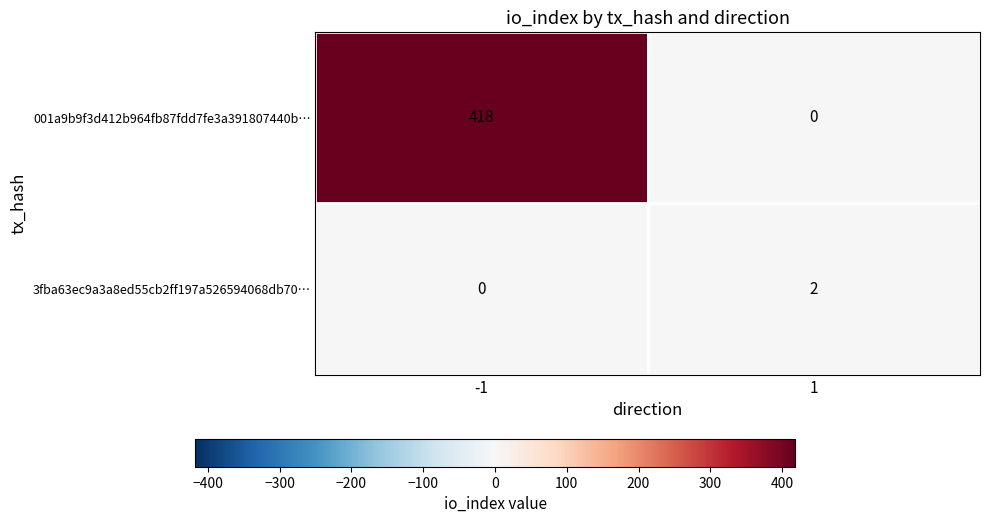

Is it true that 3fba63ec9a3a8ed55cb2ff197a526594068db70… equals -1 at -1?

False